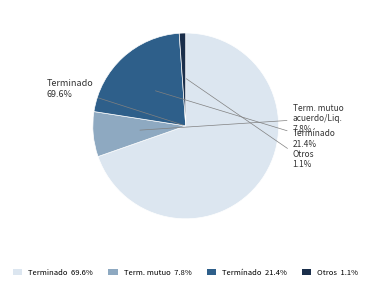

Is there a majority slice in this chart?

Yes